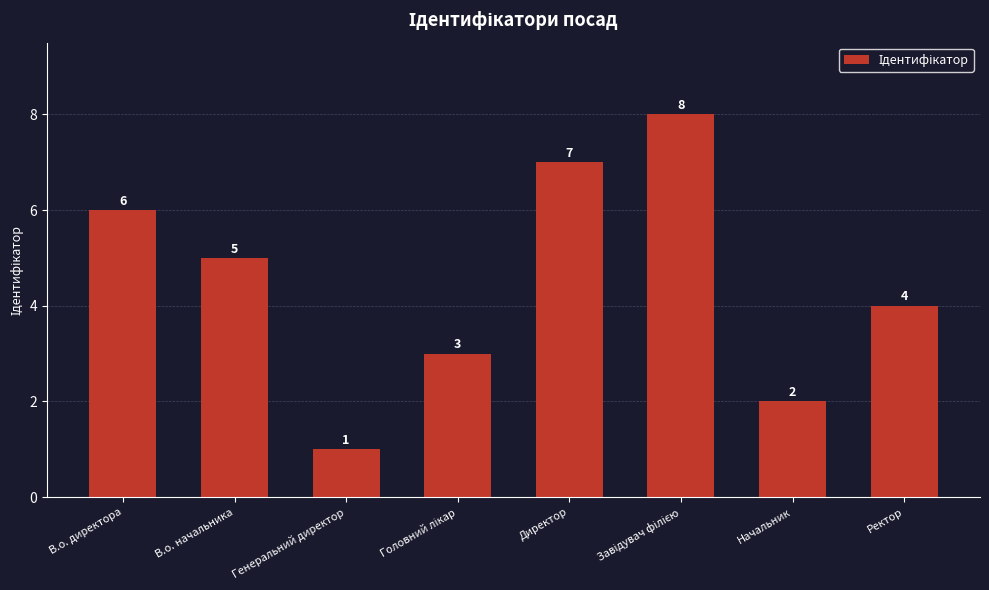

Reading left to right, extract all data points from this chart.

6	5	1	3	7	8	2	4